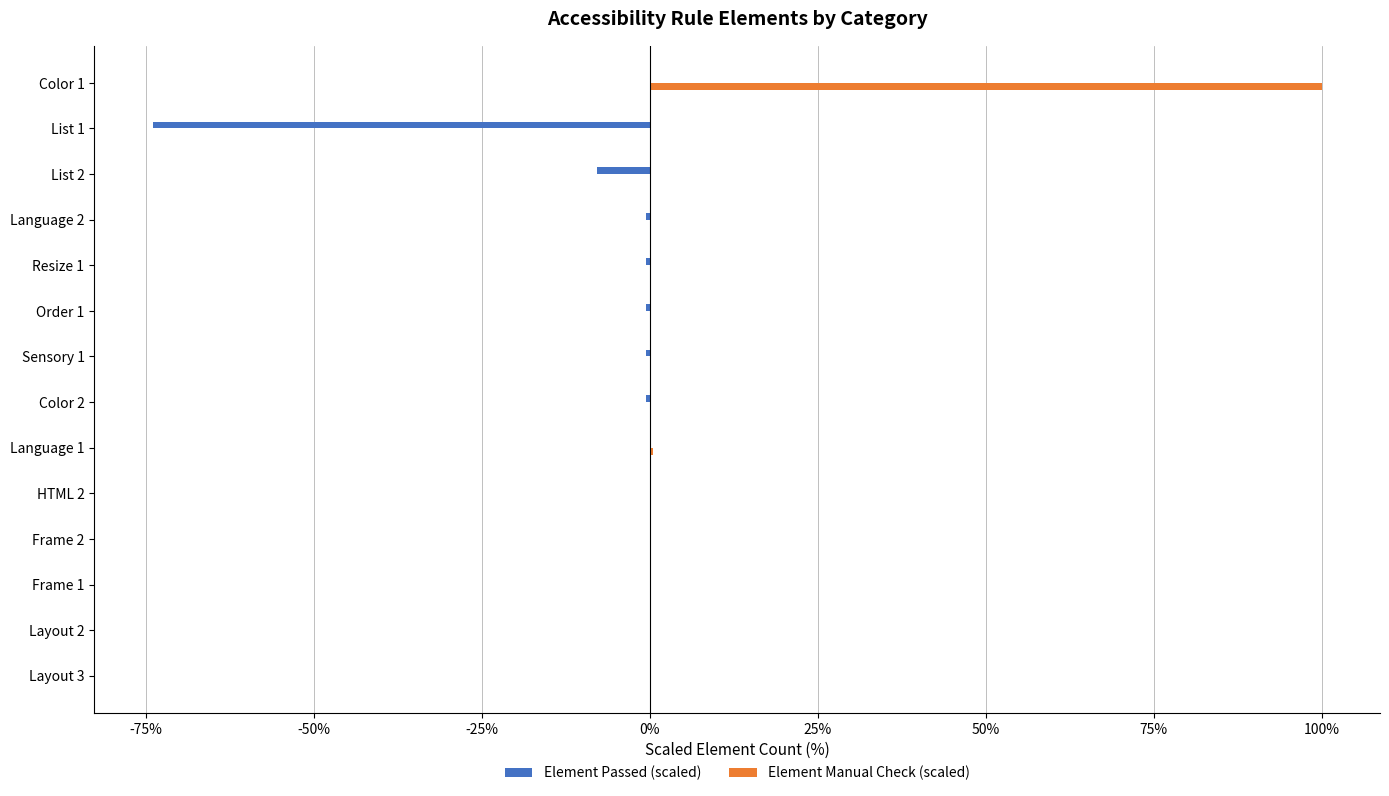

What is the sum of all Element Passed (scaled) values?

-84.4